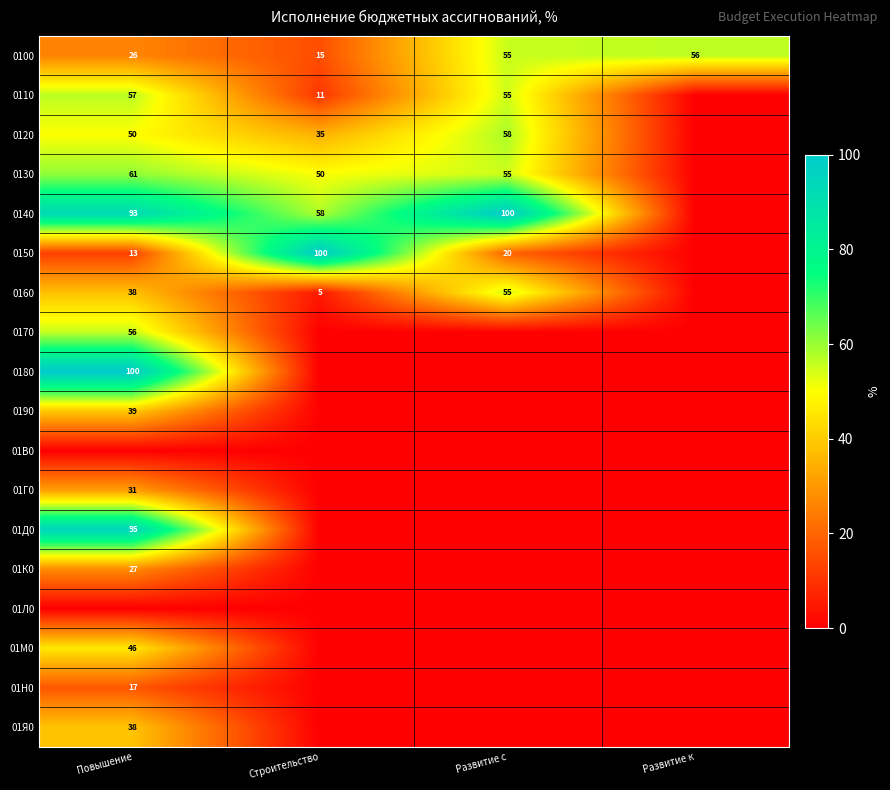

Is the value of 0190 at Повышение greater than the value of 0130 at Развитие с?

No